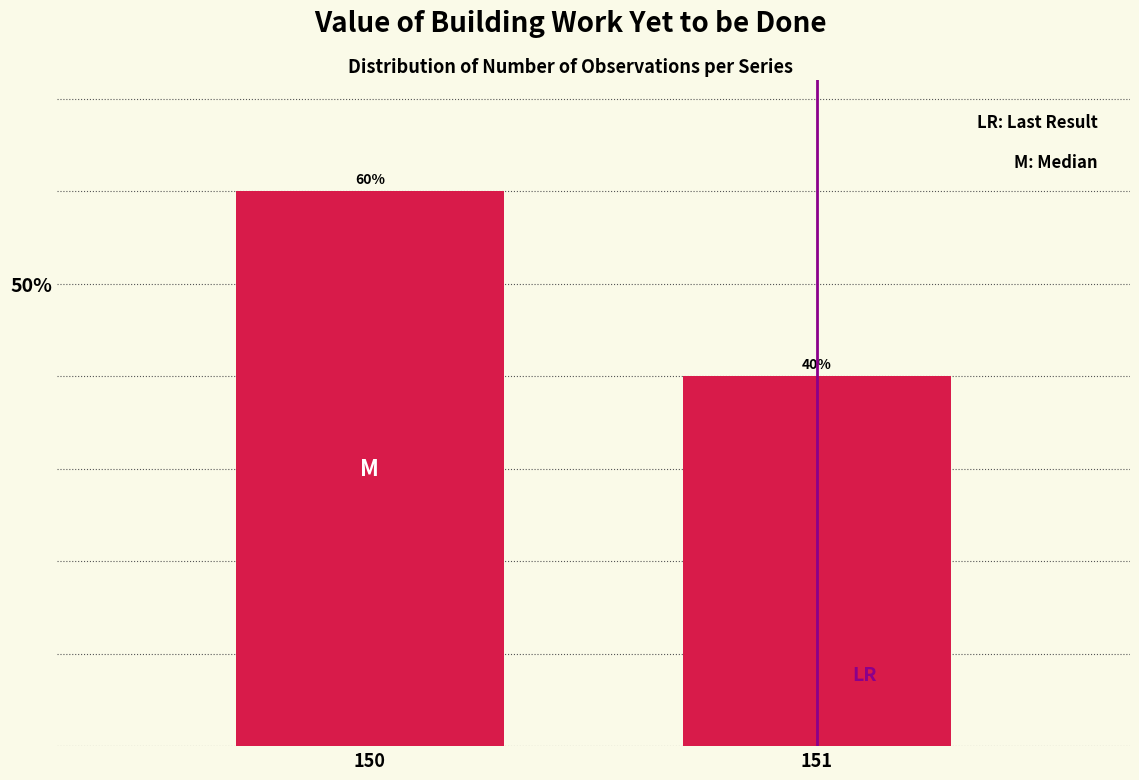

Reading right to left, what are all the values shown in this chart?

151=40	150=60